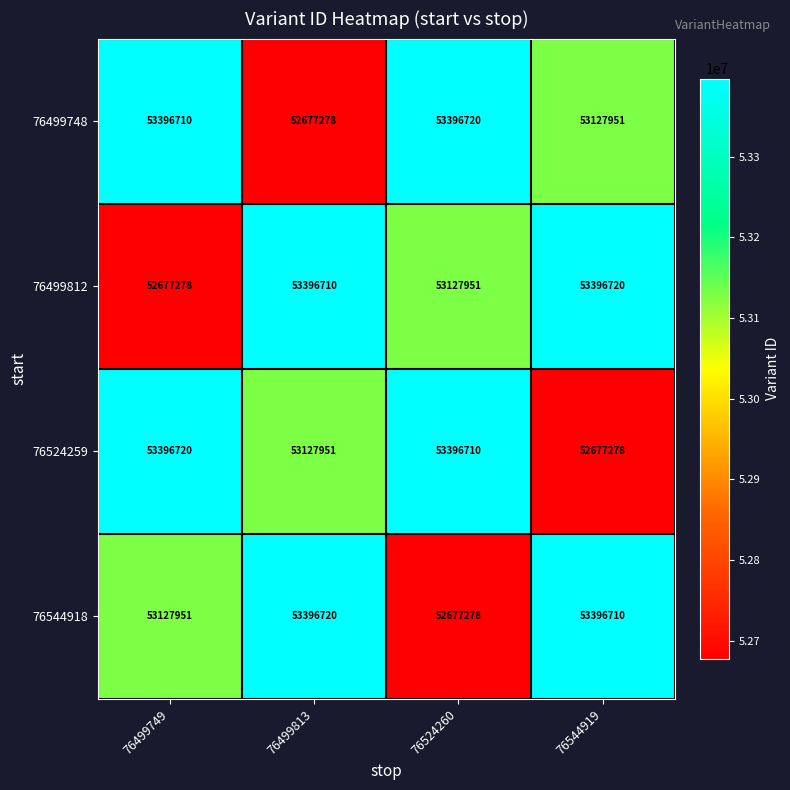

How many distinct data groups are displayed?

4